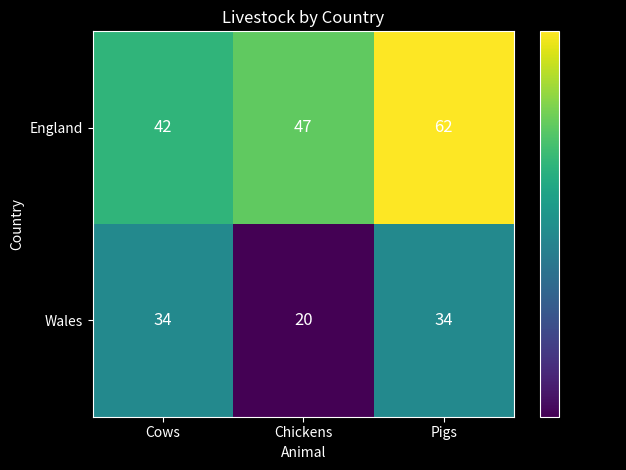

Which series changed the most between Cows and Chickens?

Wales